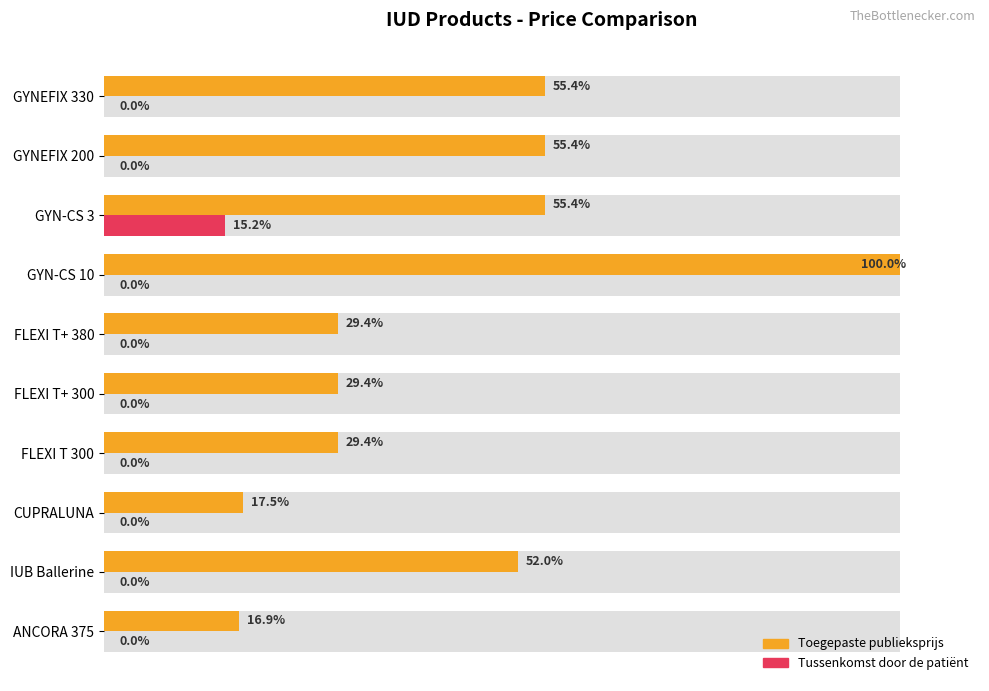

Rank the series by their average value, from highest to lowest.

Toegepaste publieksprijs, Tussenkomst door de patiënt